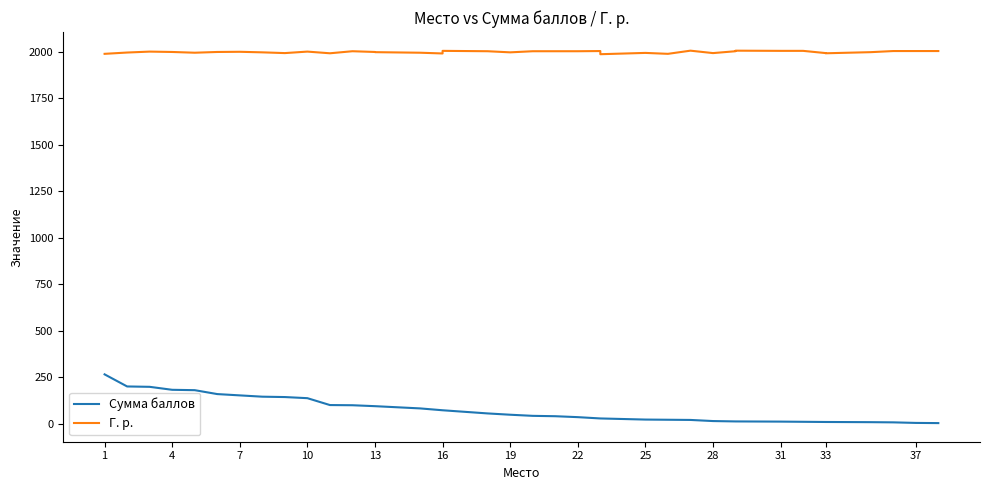

Is this an area chart (filled region under the line)?

No